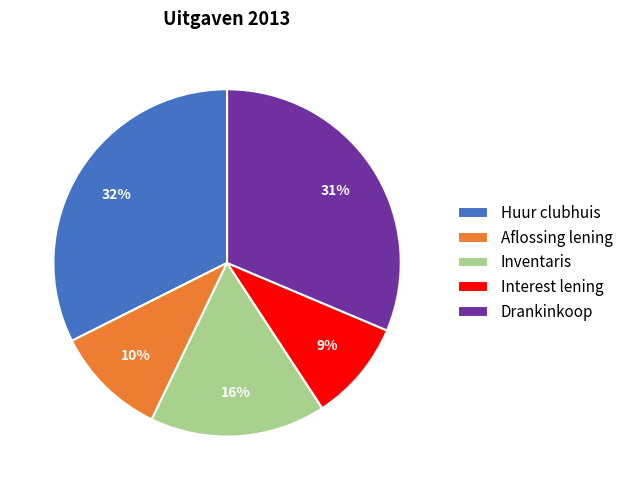

Is the sum of Huur clubhuis and Interest lening greater than half?

No